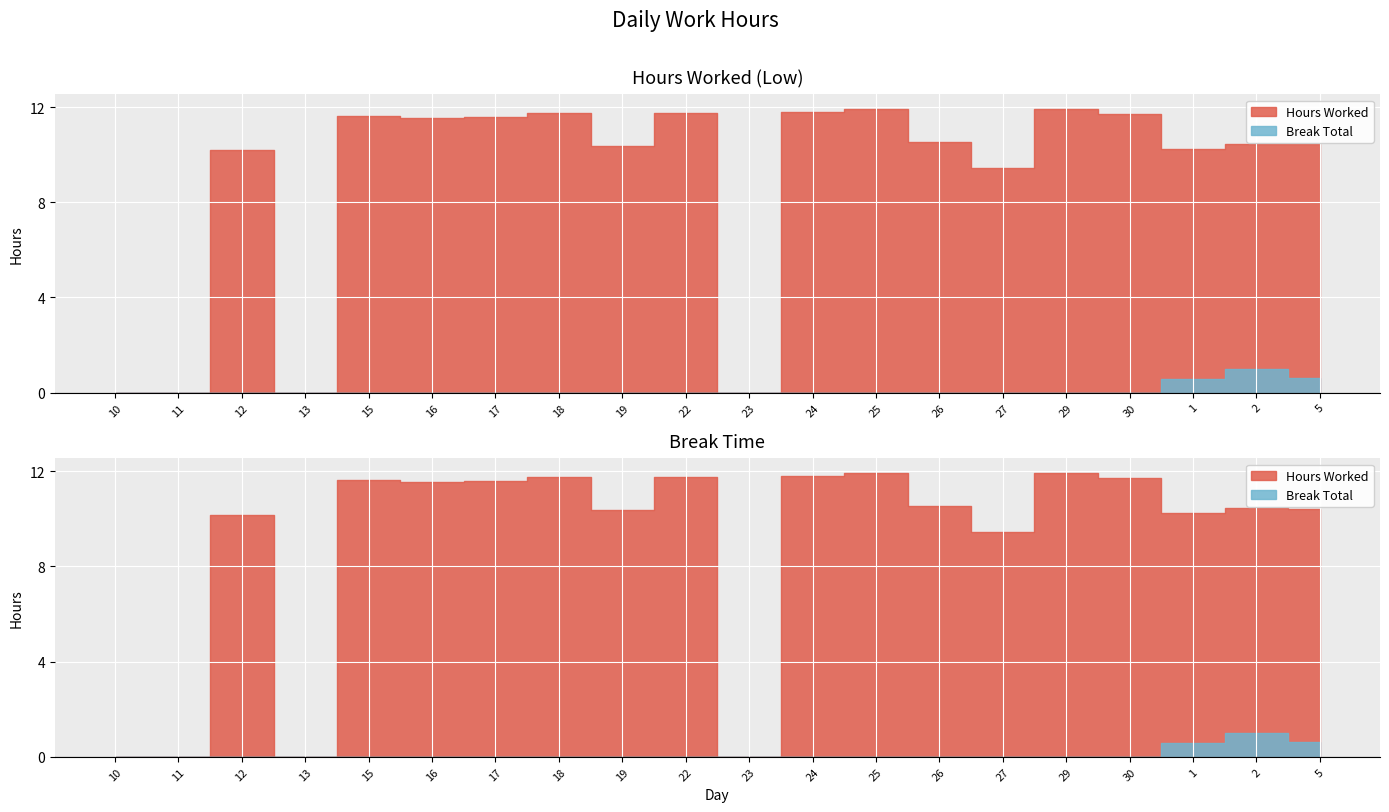

Where is the first local minimum for Hours Worked?

13